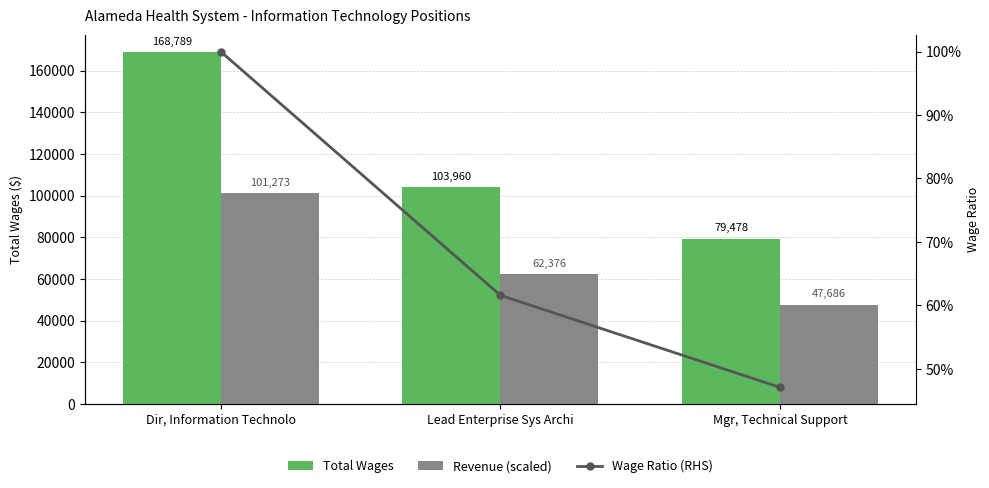

What is the difference between the highest and lowest values at Mgr, Technical Support?

79477.5